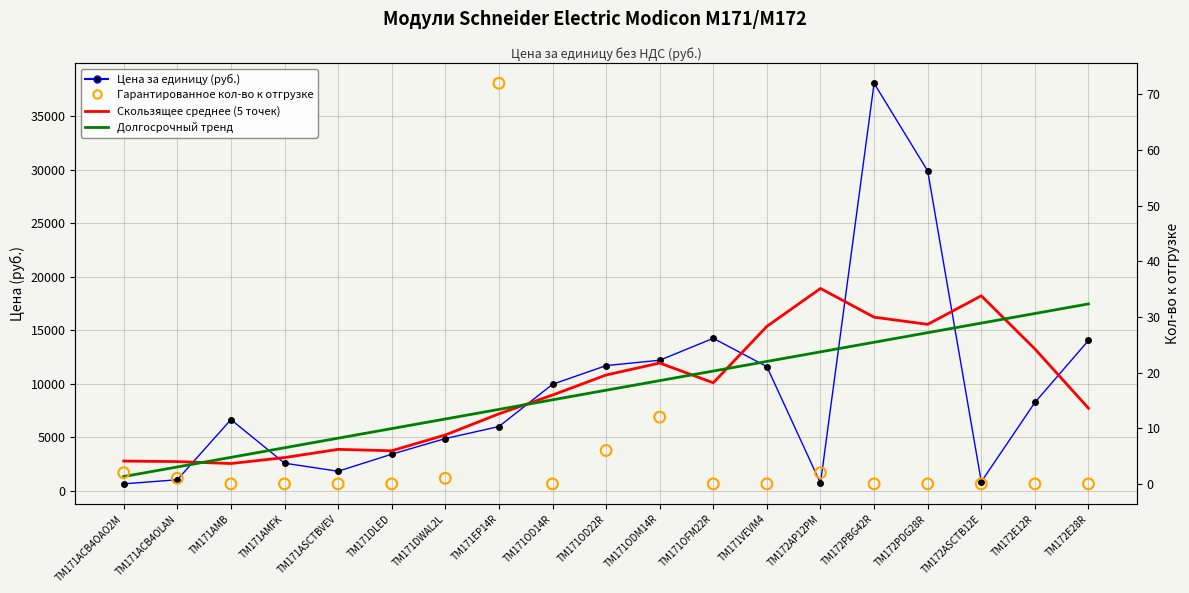

Which series has the largest total across all categories?

Цена за единицу (руб.)